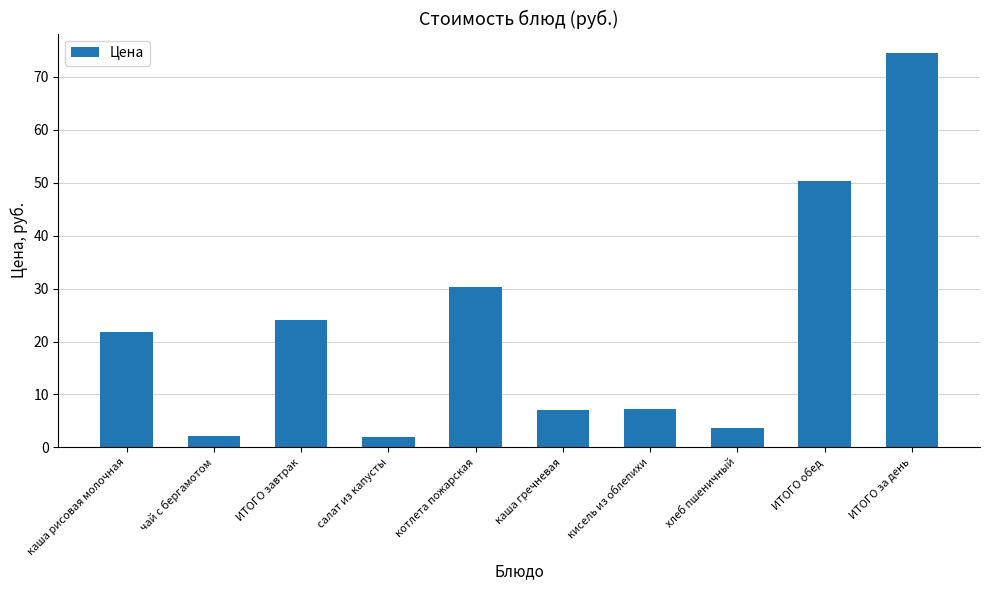

What is the difference between the maximum and minimum values?

72.4